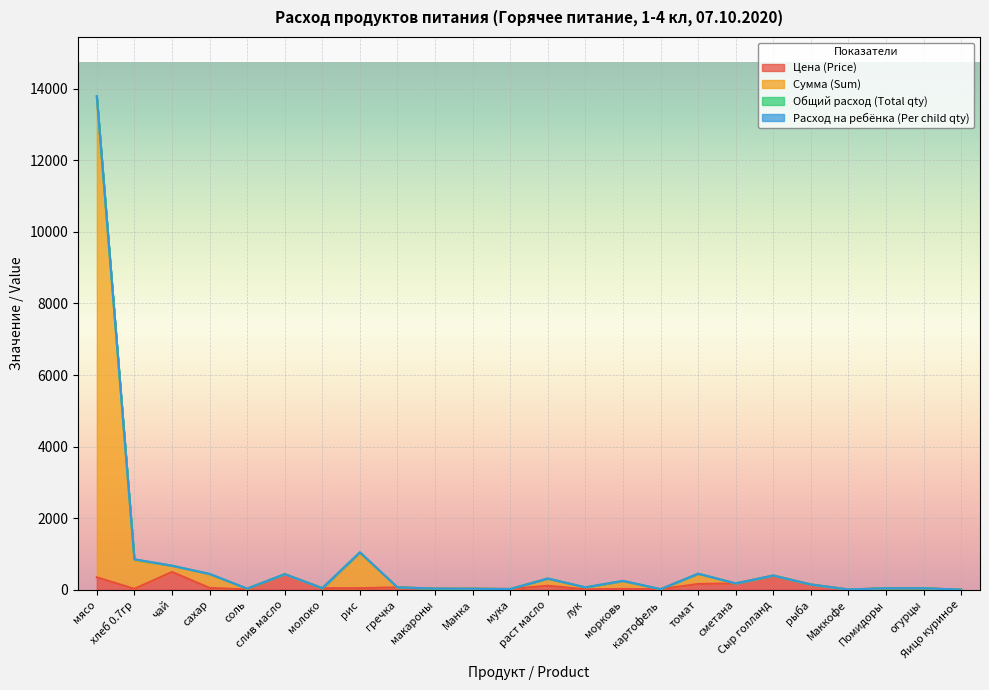

What position from the right is лук?

11